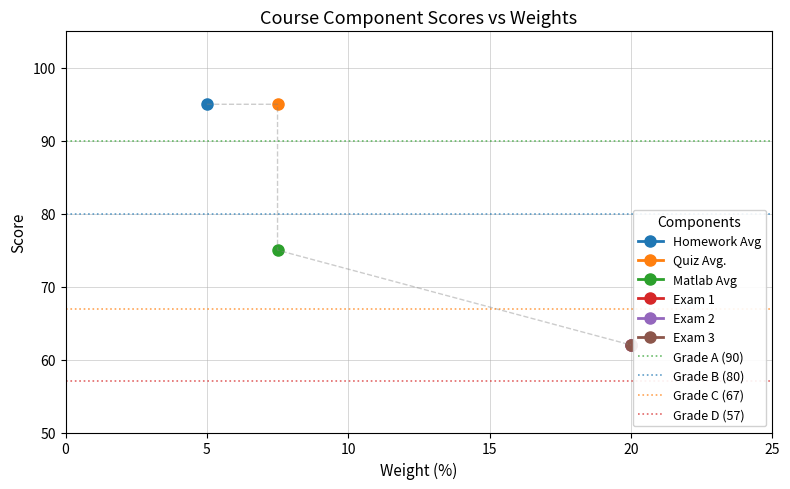

Is the value of Grade A (90) at 0 greater than the value of Grade D (57) at 0?

Yes